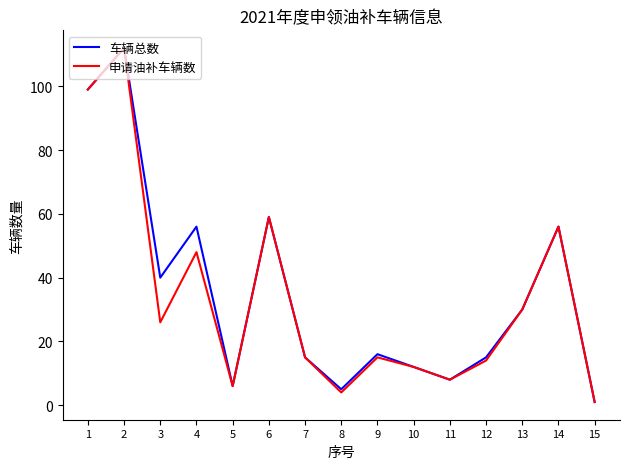

Reading left to right, what are all the values shown in this chart?

车辆总数: 99	112	40	56	6	59	15	5	16	12	8	15	30	56	1
申请油补车辆数: 99	112	26	48	6	59	15	4	15	12	8	14	30	56	1